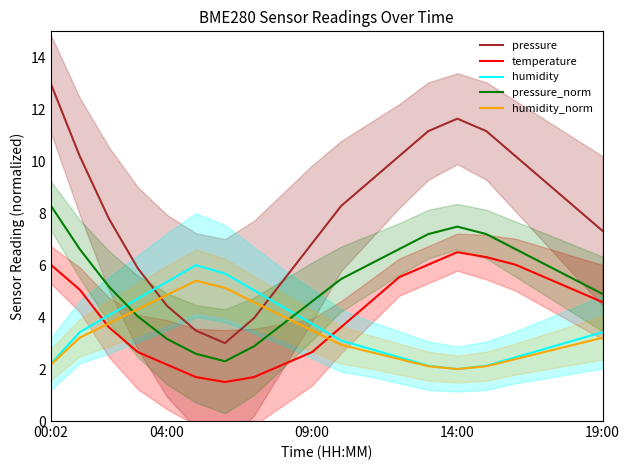

What value does the temperature series have at 09:00?

2.7